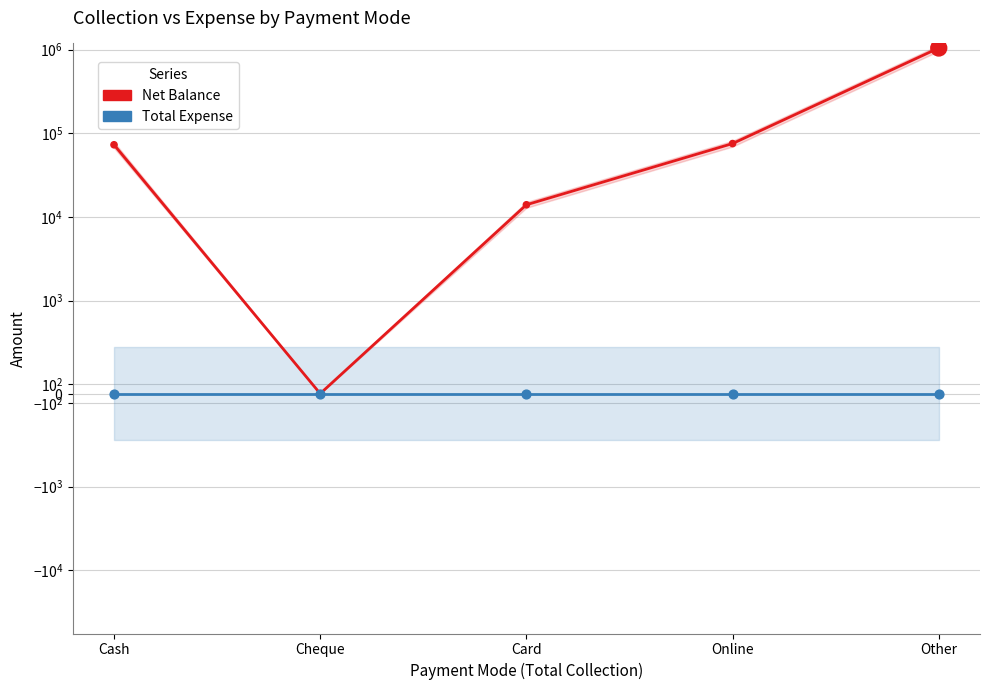

What are all the series names shown in the legend?

Net Balance, Total Expense